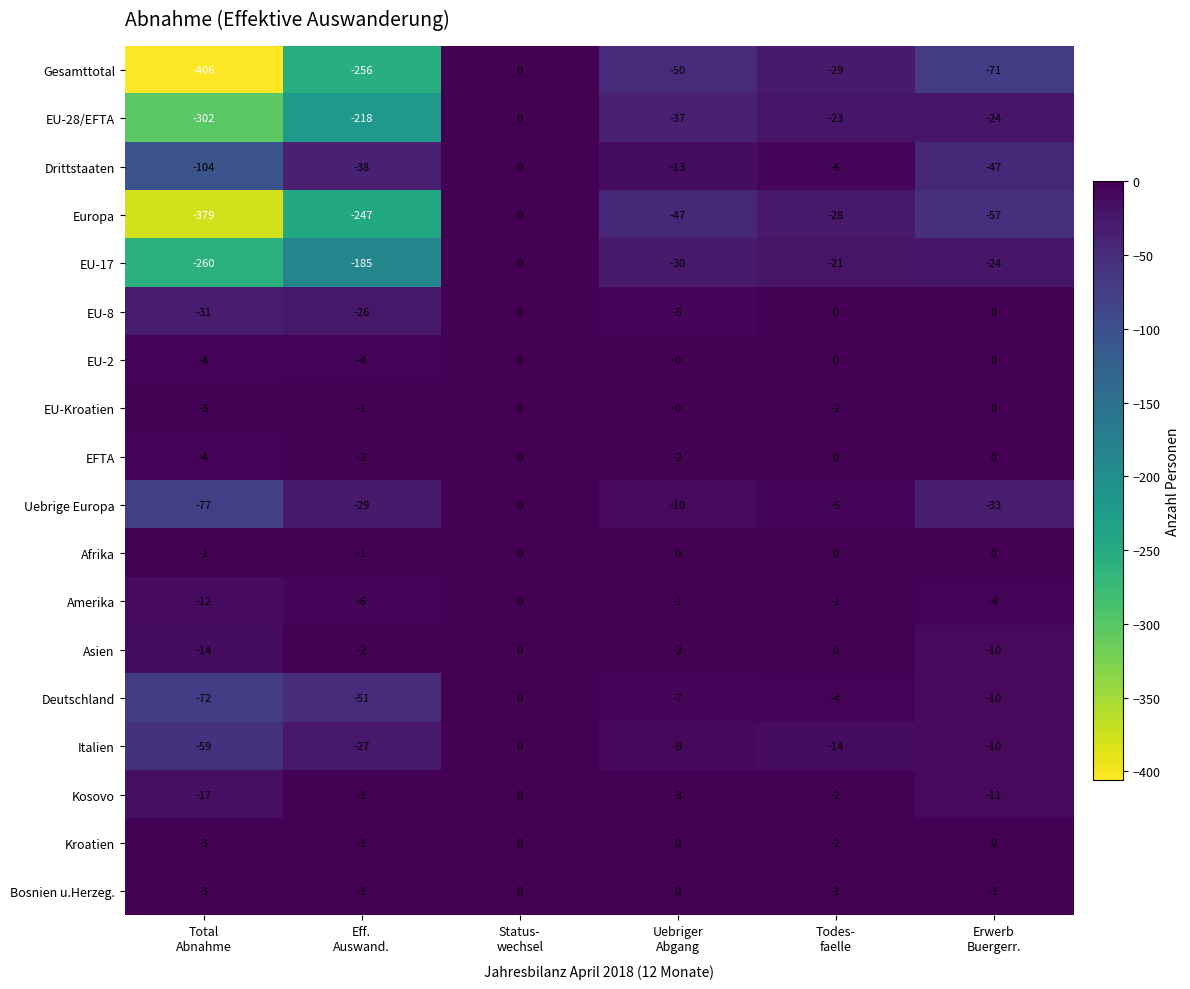

What is the minimum value shown in the chart?

-406